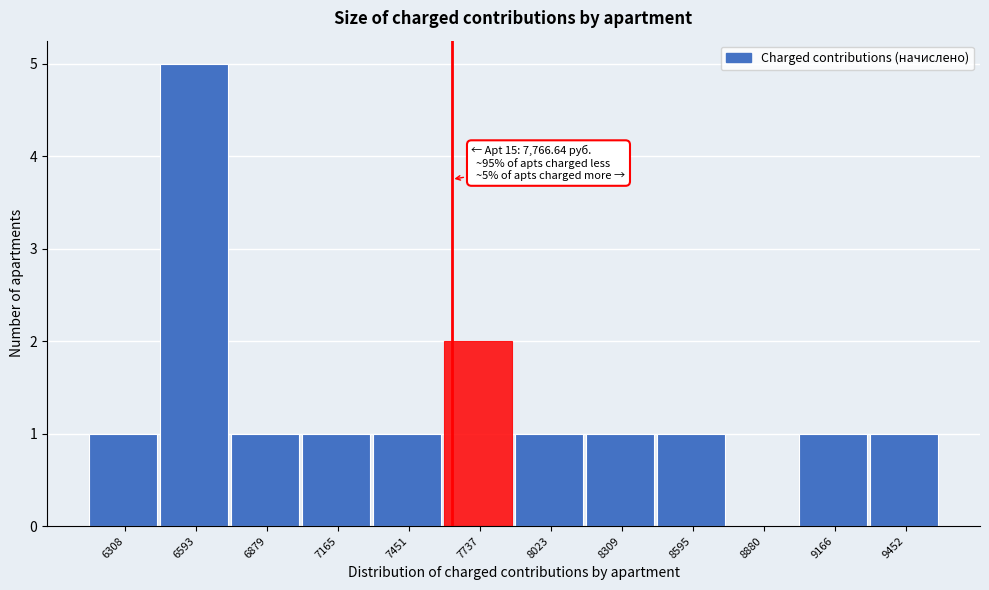

Reading left to right, extract all data points from this chart.

6308=1	6593=5	6879=1	7165=1	7451=1	7737=2	8023=1	8309=1	8595=1	8880=0	9166=1	9452=1